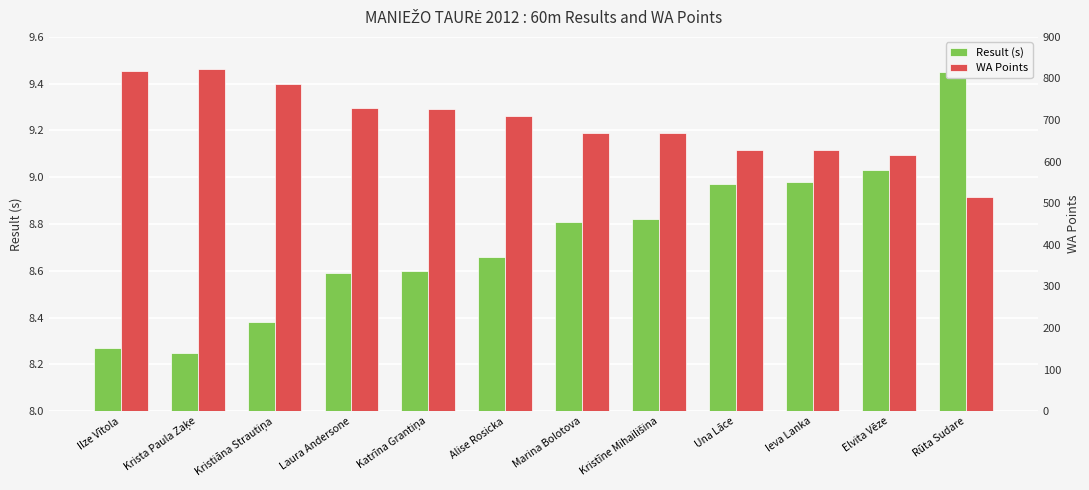

What is the difference between the highest and lowest values at Ilze Vītola?

808.7